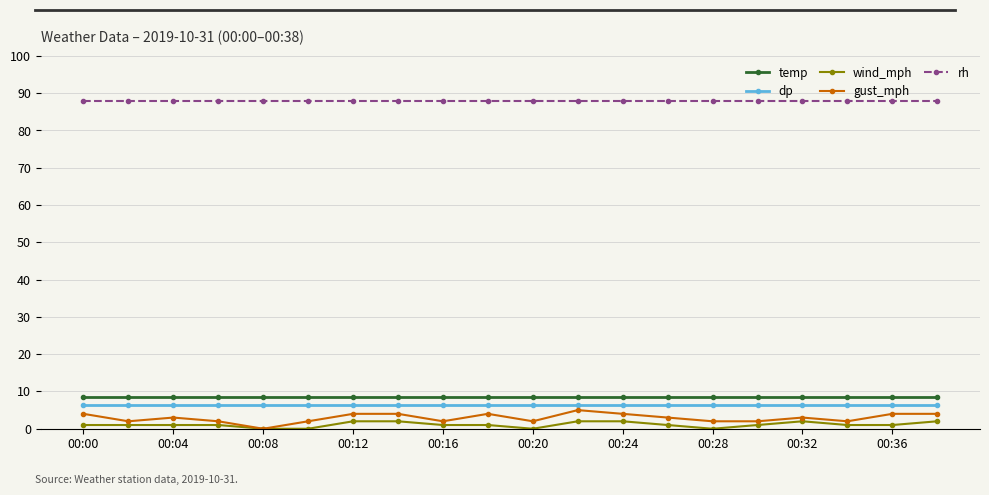

What is the maximum value for wind_mph?

2.0